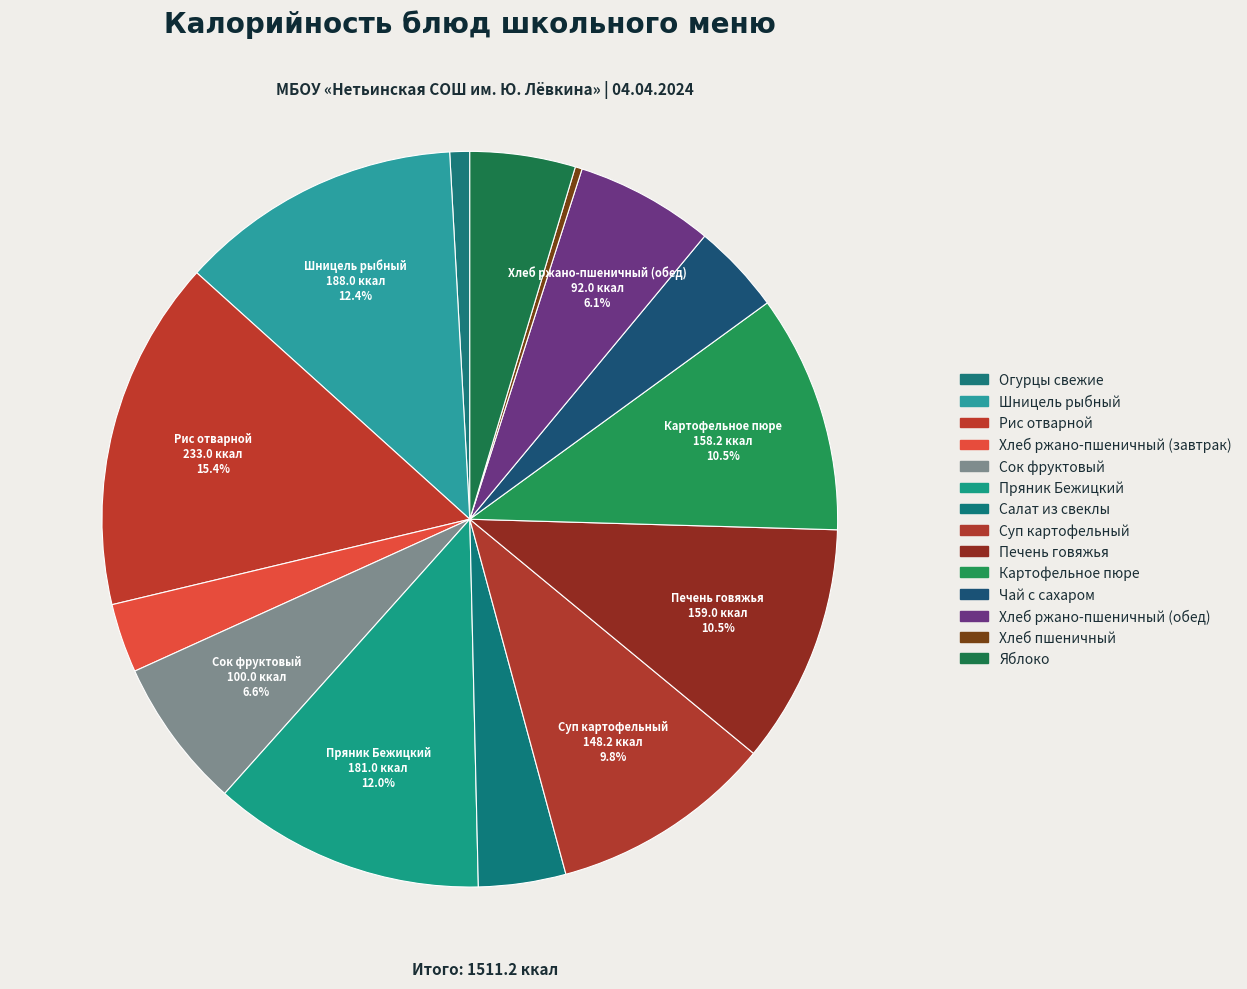

Combined, do Чай с сахаром and Хлеб ржано-пшеничный (завтрак) account for over 50%?

No